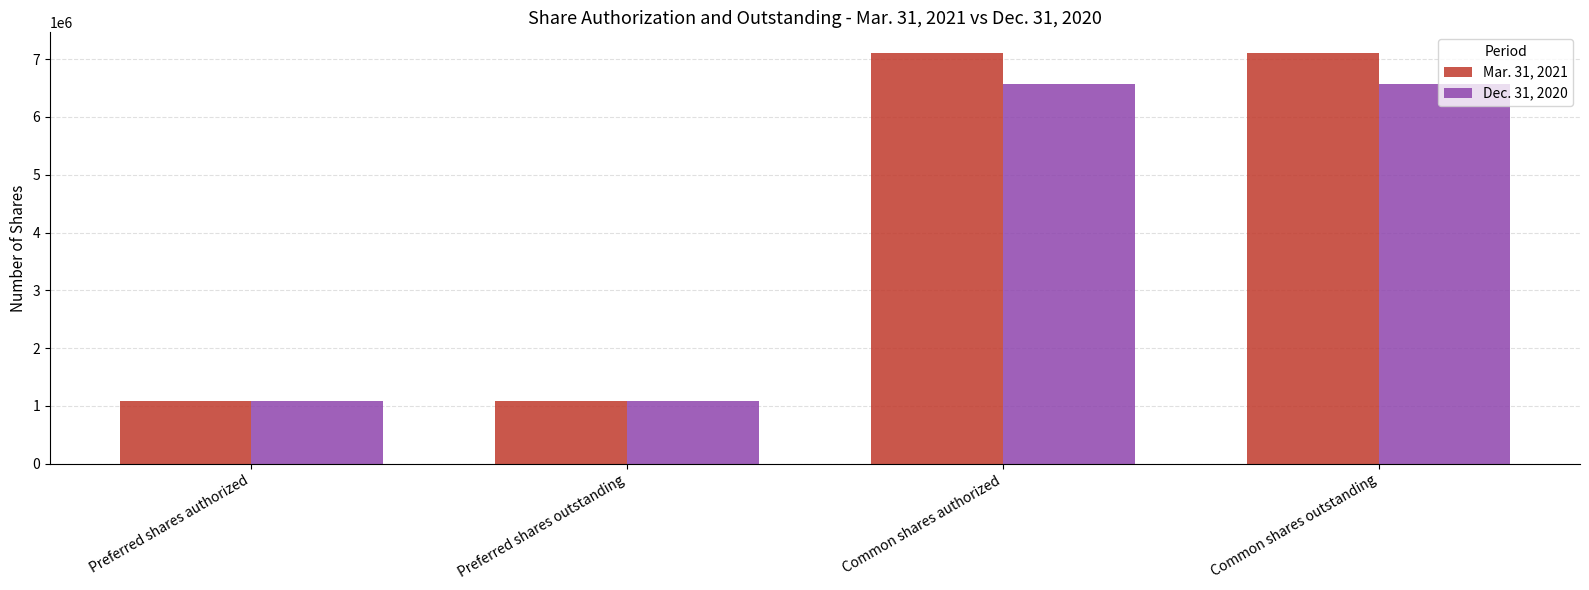

What is the label of the 4th bar from the right?

Preferred shares authorized